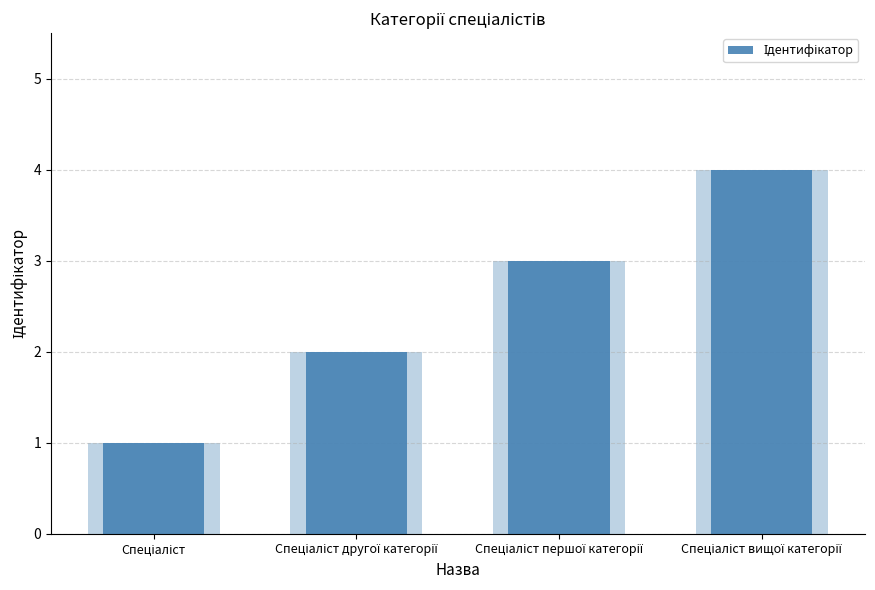

Rank the categories by value from lowest to highest.

Спеціаліст, Спеціаліст другої категорії, Спеціаліст першої категорії, Спеціаліст вищої категорії